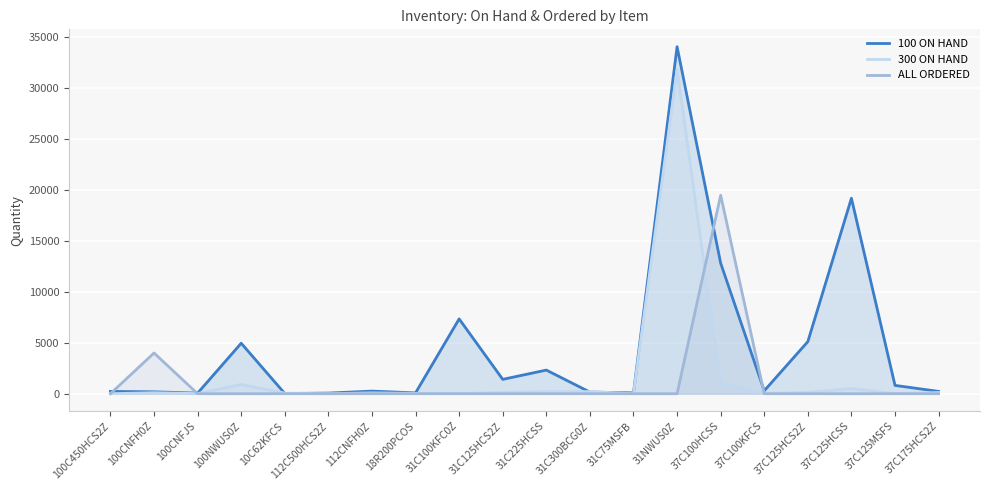

At which category does 100 ON HAND reach its first local peak?

100NWUS0Z